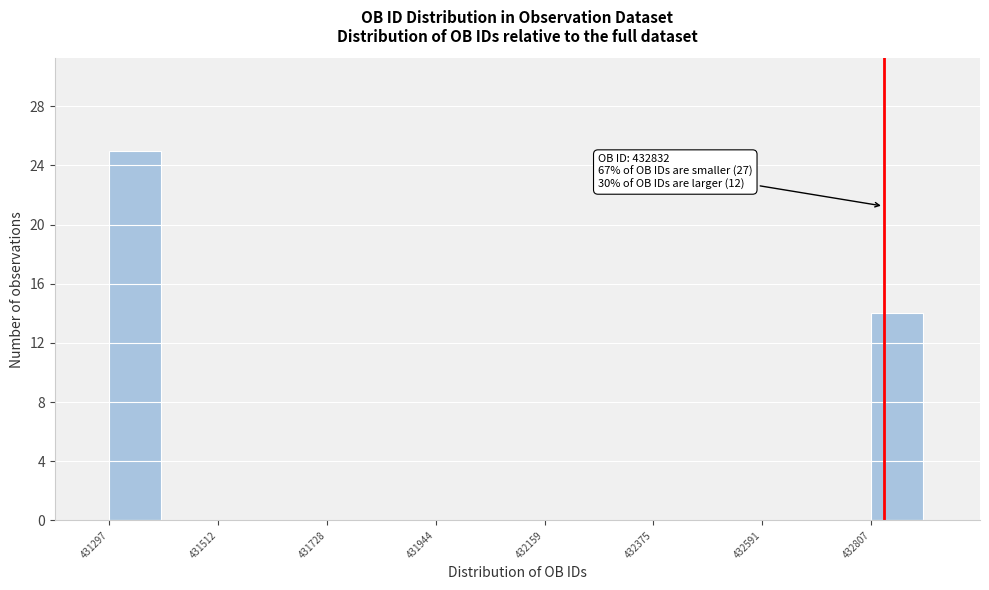

Read against the x-axis, roughly where is the centre of the tallest bar?

431350